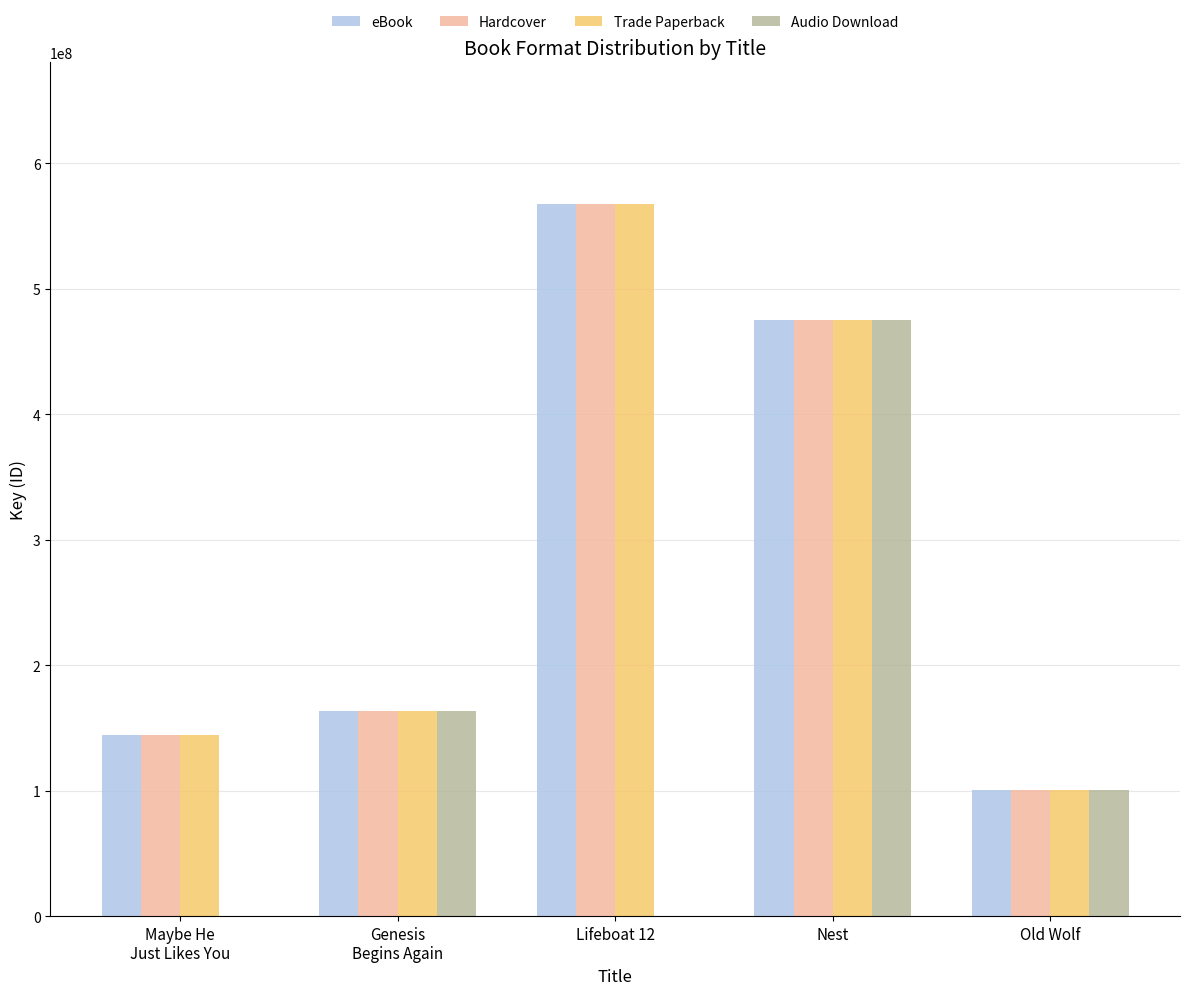

What are all the series names shown in the legend?

eBook, Hardcover, Trade Paperback, Audio Download